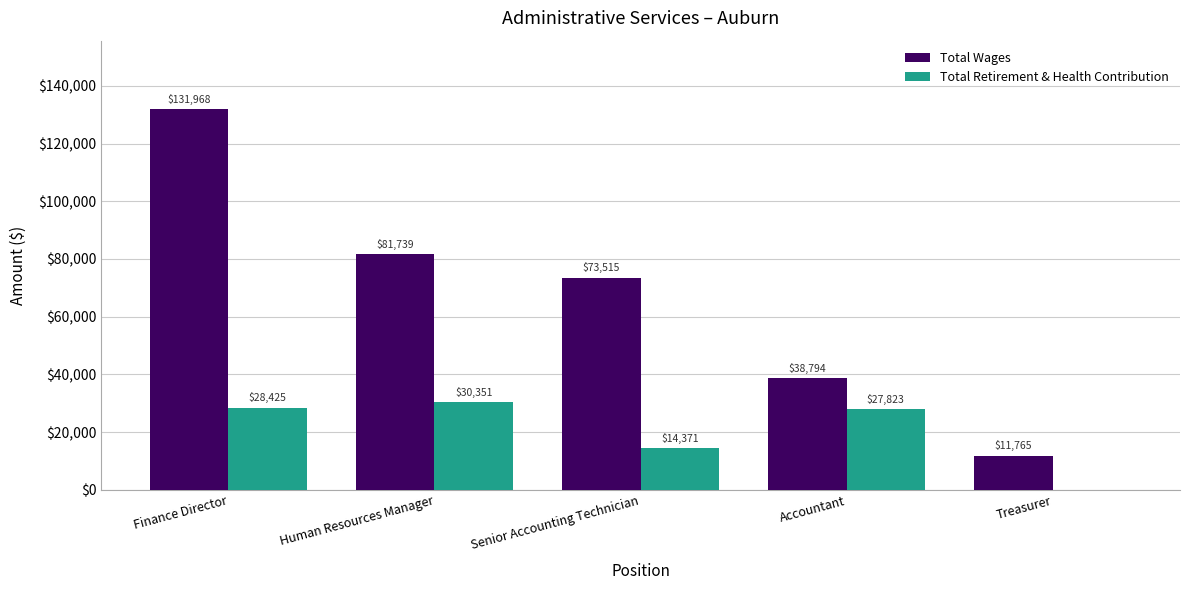

True or false: Total Retirement & Health Contribution has a value of 28425 at Finance Director.

True